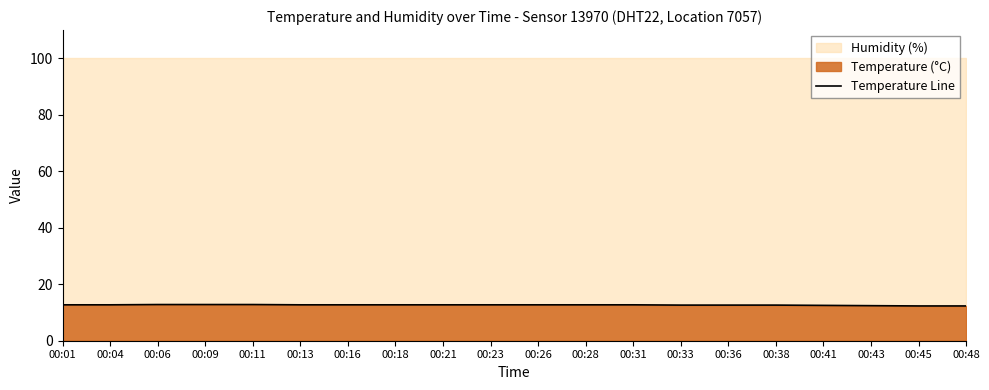

Reading right to left, extract all data points from this chart.

00:48=12.3	00:45=12.3	00:43=12.4	00:41=12.5	00:38=12.6	00:36=12.6	00:33=12.6	00:31=12.7	00:28=12.7	00:26=12.7	00:23=12.7	00:21=12.7	00:18=12.7	00:16=12.7	00:13=12.7	00:11=12.8	00:09=12.8	00:06=12.8	00:04=12.7	00:01=12.7